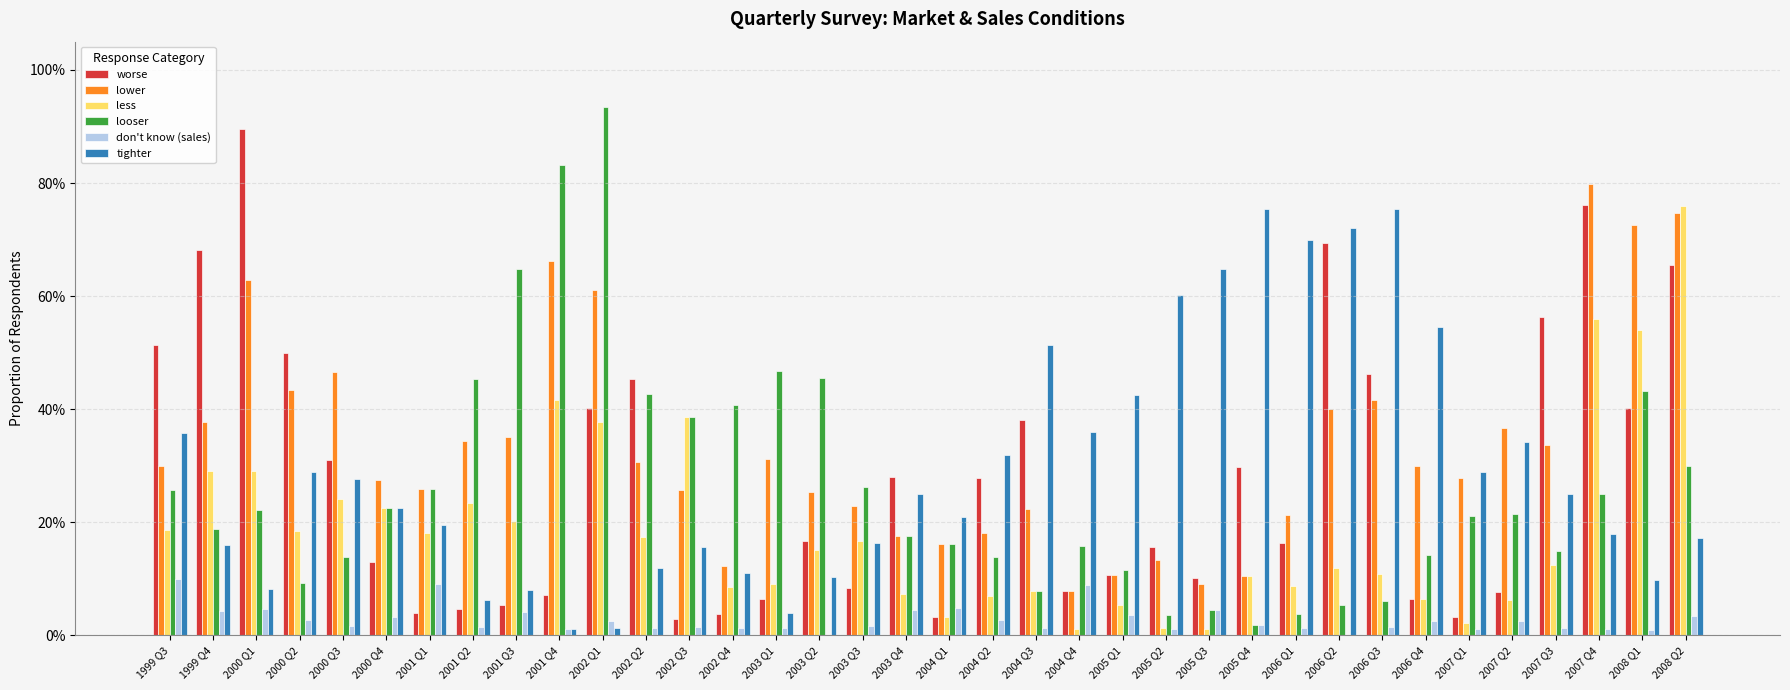

What position from the right is 2002 Q4?

23